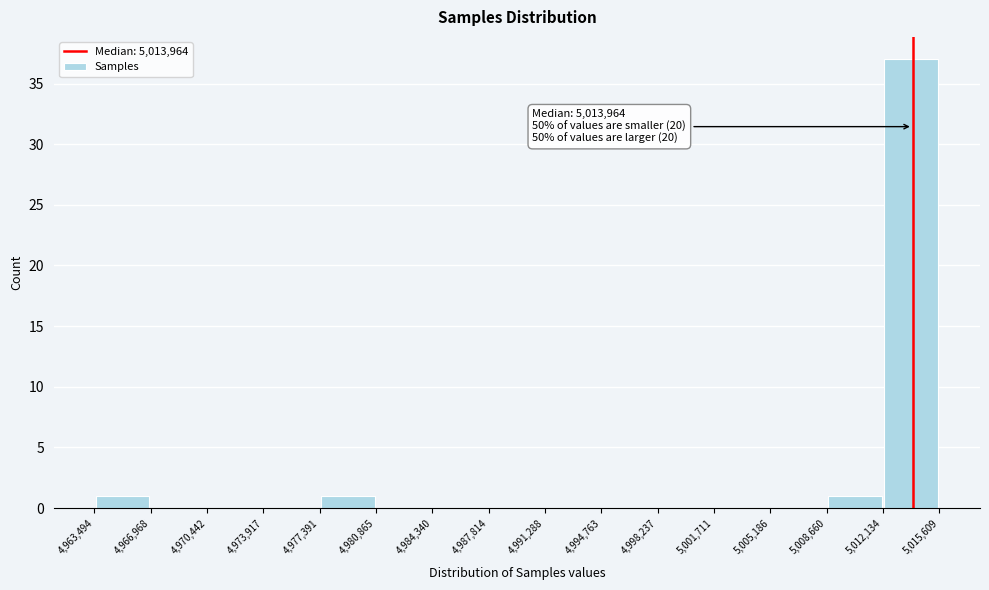

Which range on the x-axis has the tallest bar?

5,012,134 to 5,015,609